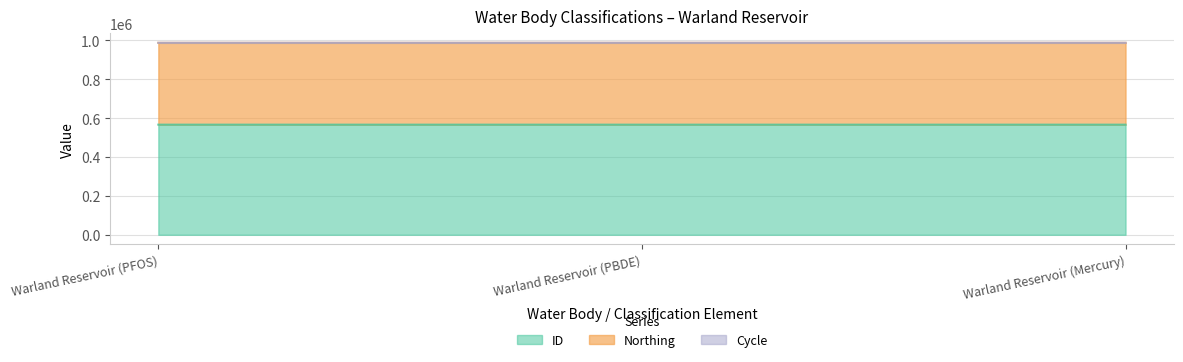

What is the sum of all Cycle values?

9